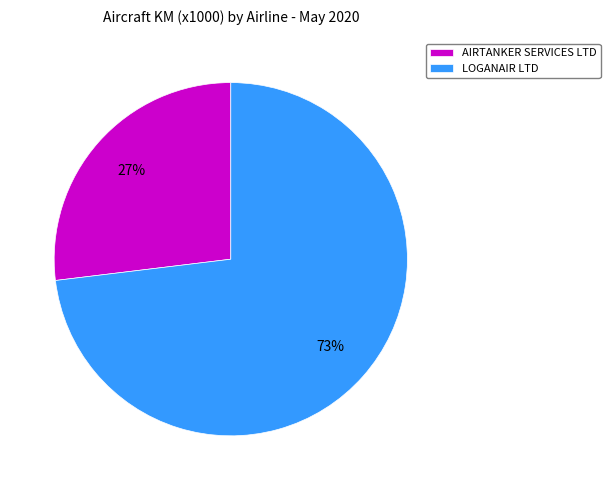

What percentage is the AIRTANKER SERVICES LTD slice, to the nearest percent?

27%